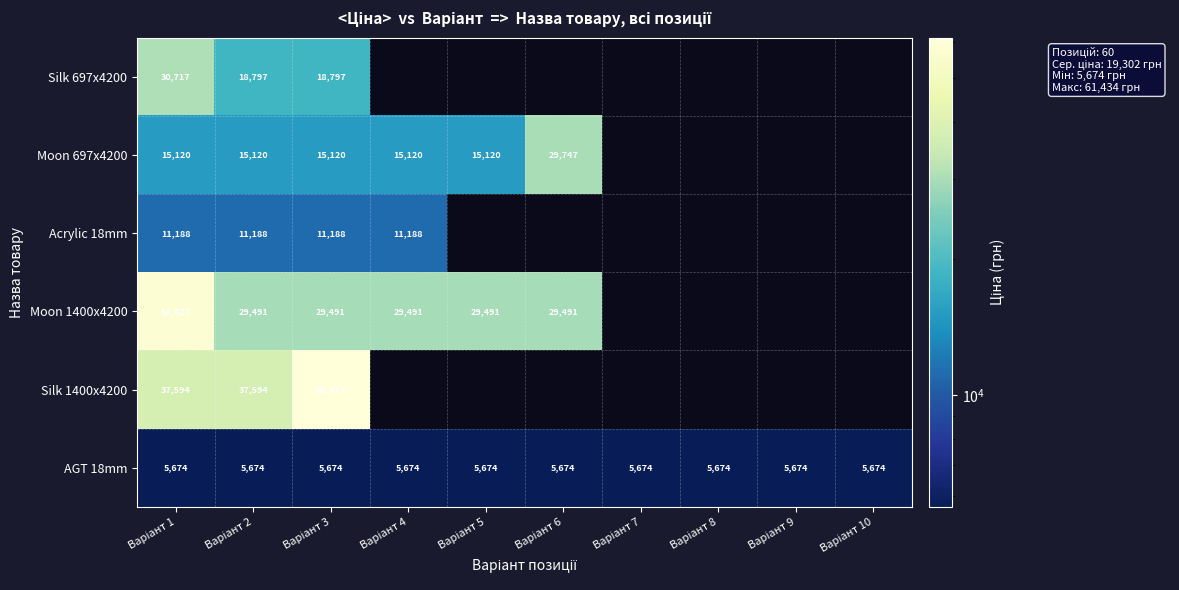

Which series has the widest spread of values?

Moon 1400x4200